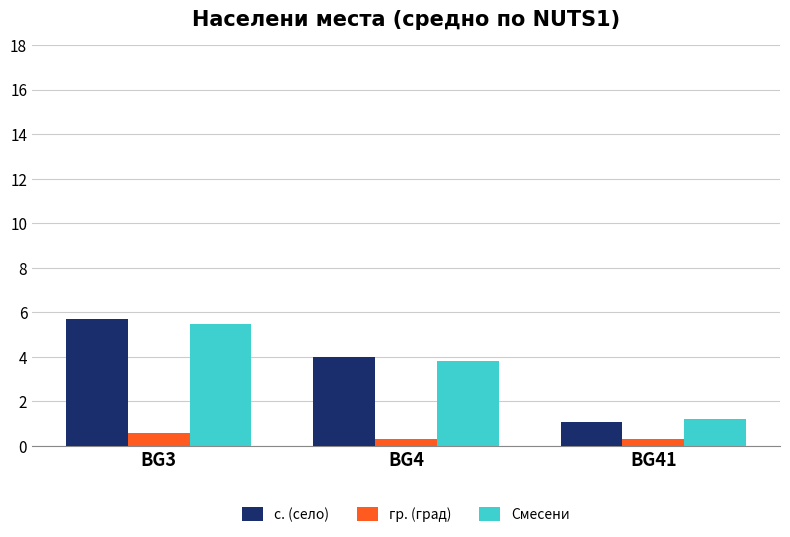

Which series has the largest range (max minus min)?

с. (село)